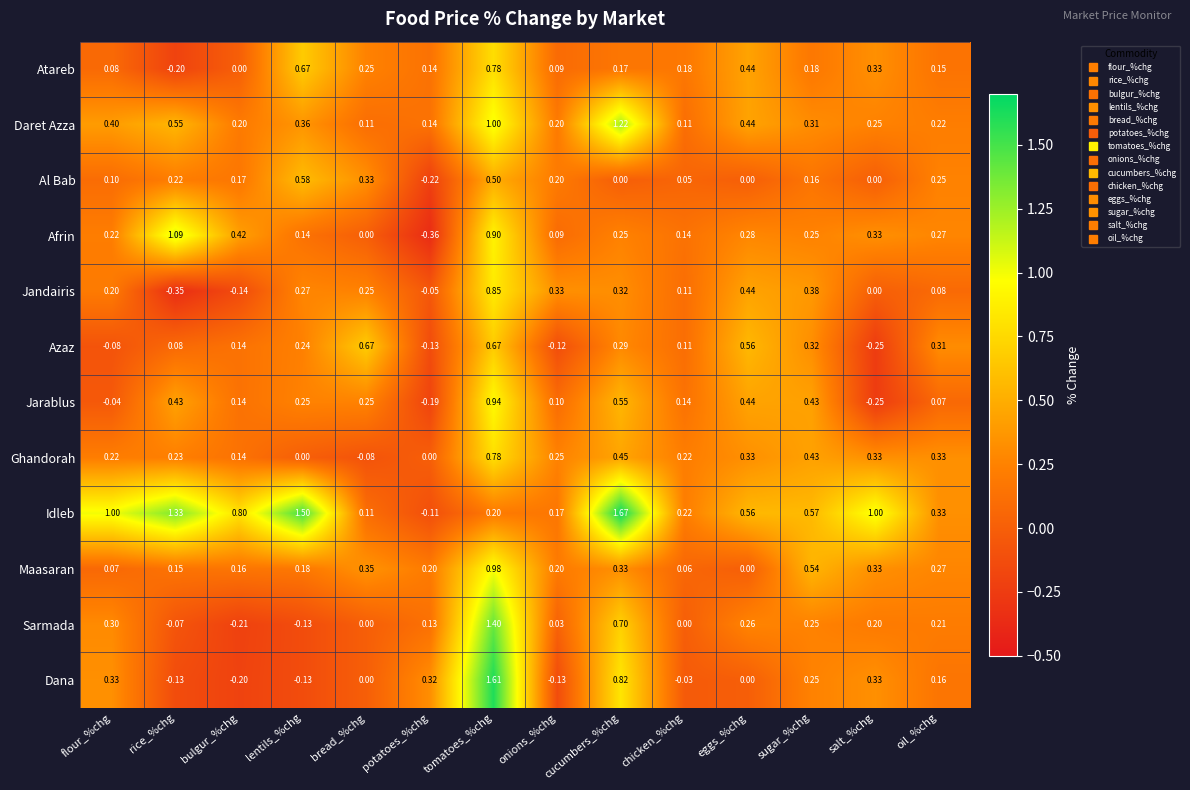

At which label is Jarablus closest to 0?

flour_%chg